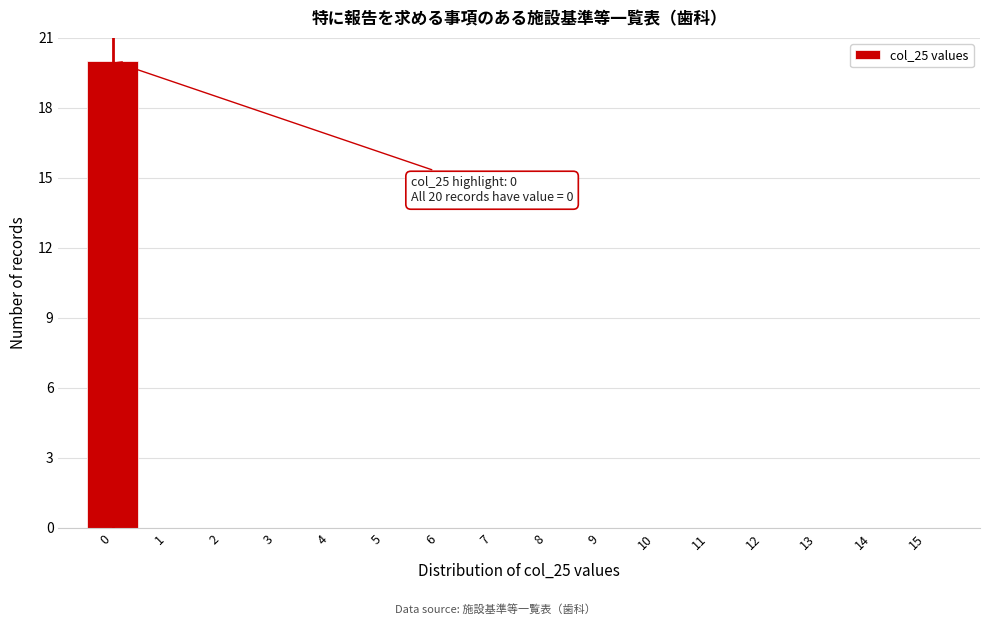

Reading left to right, what are all the values shown in this chart?

0=20	1=0	2=0	3=0	4=0	5=0	6=0	7=0	8=0	9=0	10=0	11=0	12=0	13=0	14=0	15=0